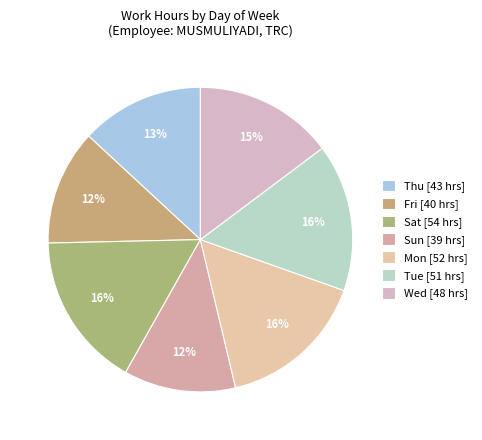

How many segments does this pie chart have?

7